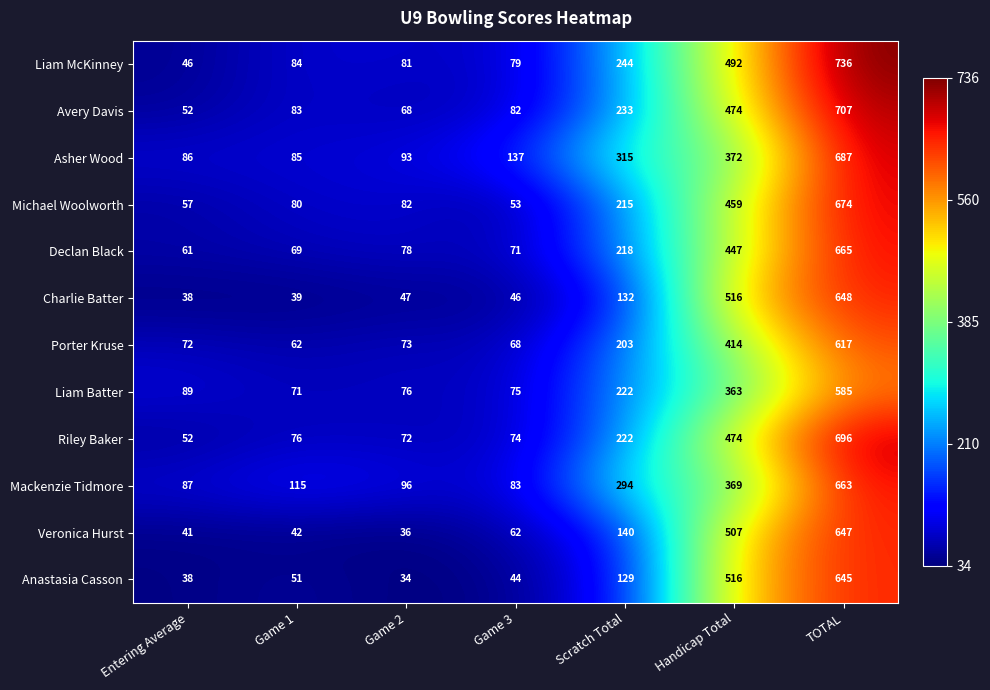

What is the approximate value of Liam McKinney at Game 1, to the nearest 10?

80